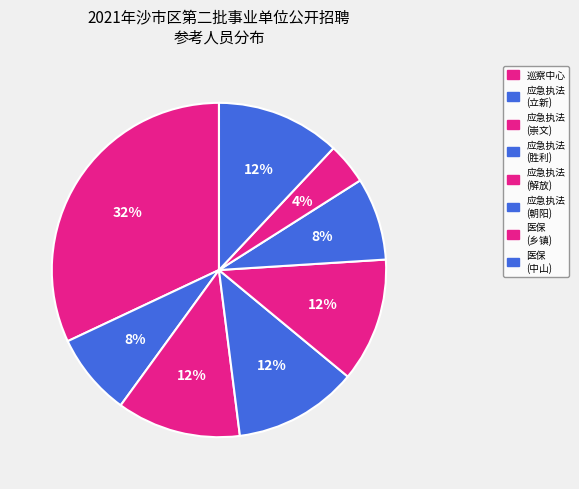

Count the number of slices in the pie.

8